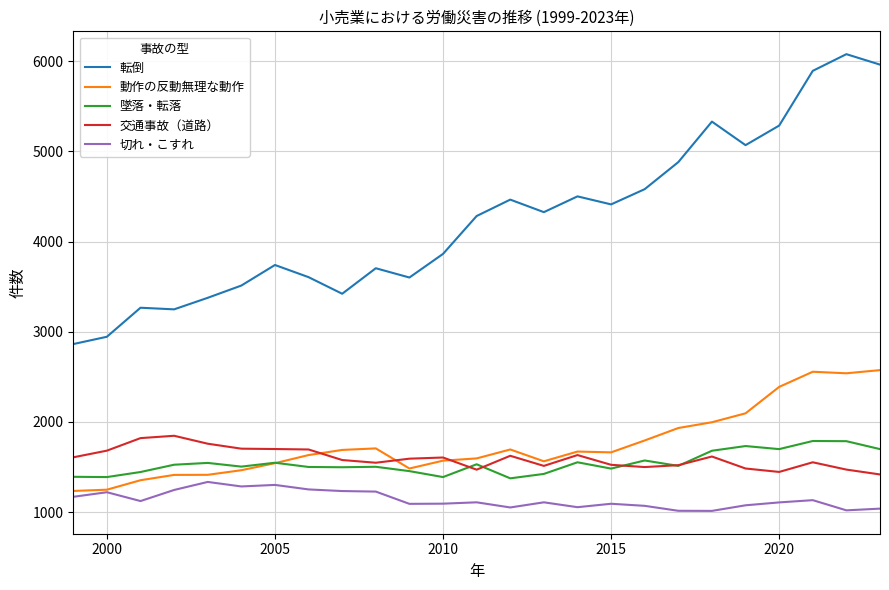

Which series has the largest range (max minus min)?

転倒